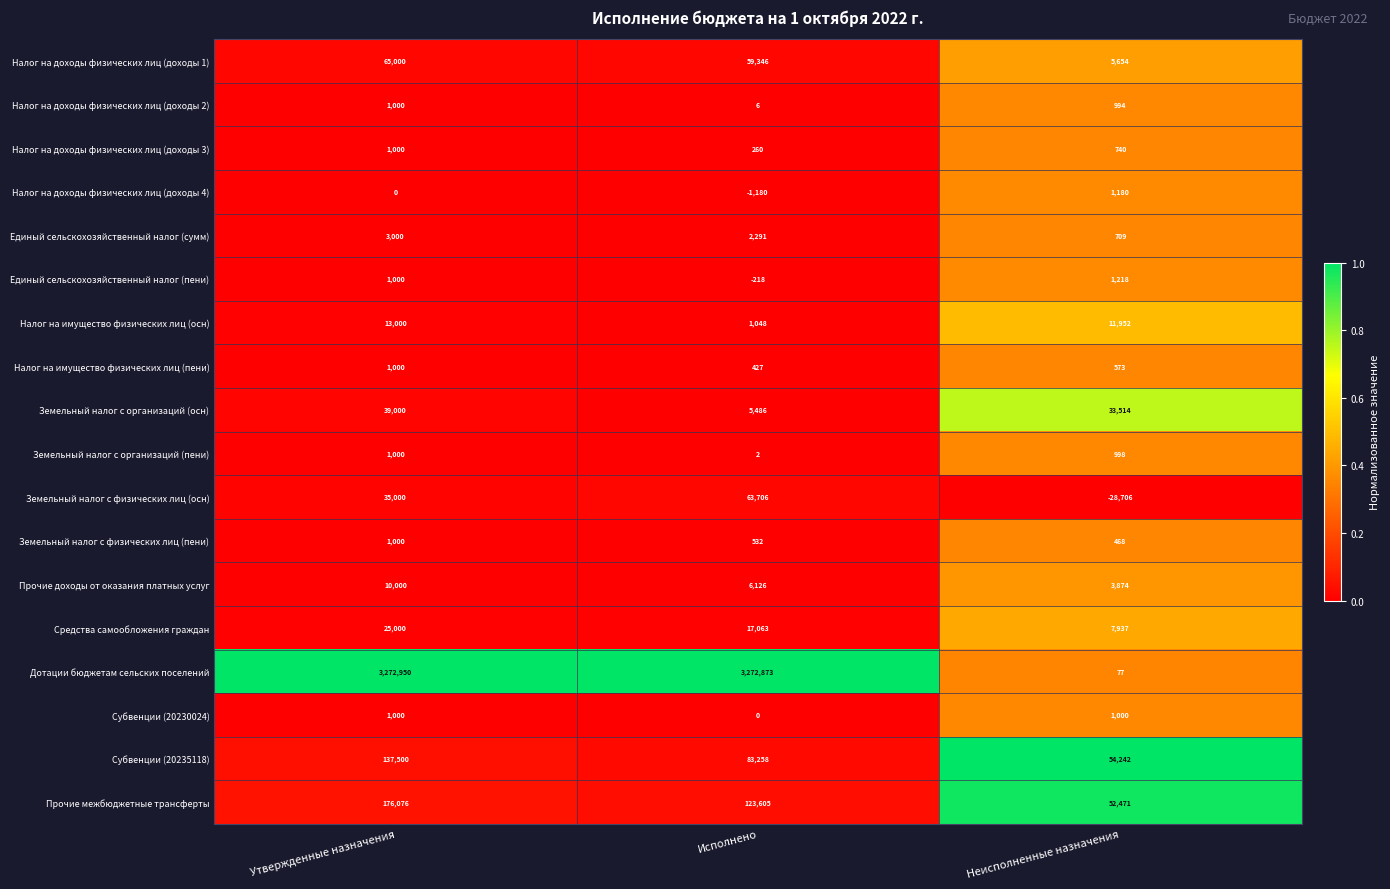

Where does the Налог на имущество физических лиц (осн) series first go above 11952?

Утвержденные назначения